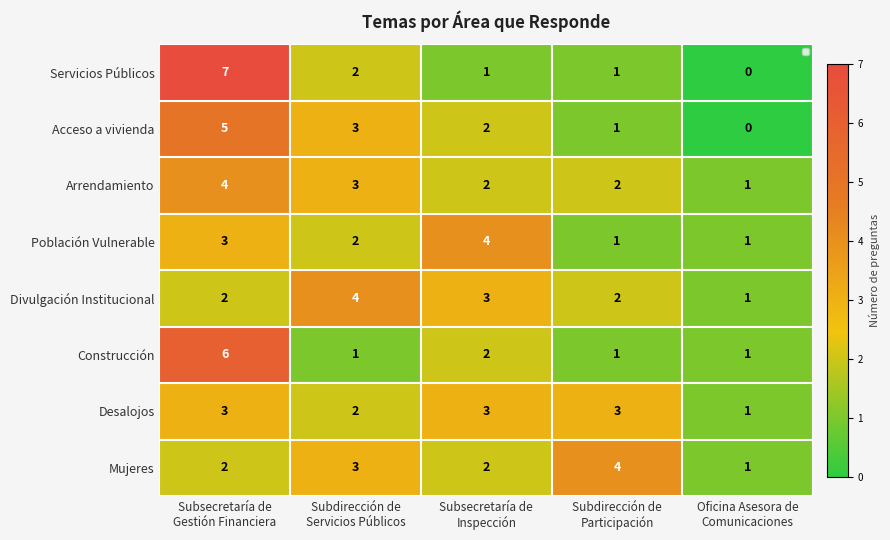

What is the maximum value shown in the chart?

7